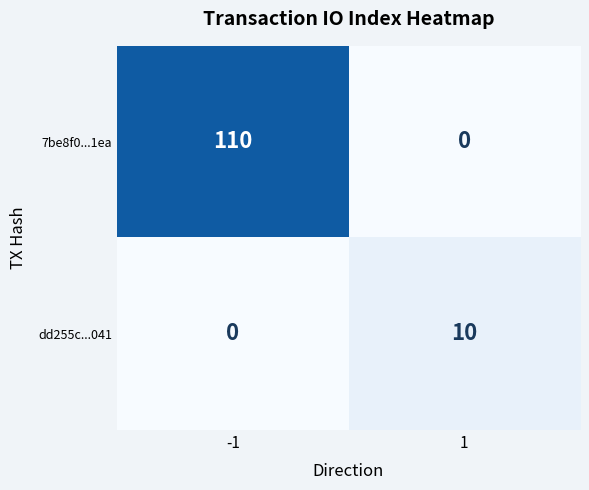

What is the difference between the highest and lowest values at 1?

10